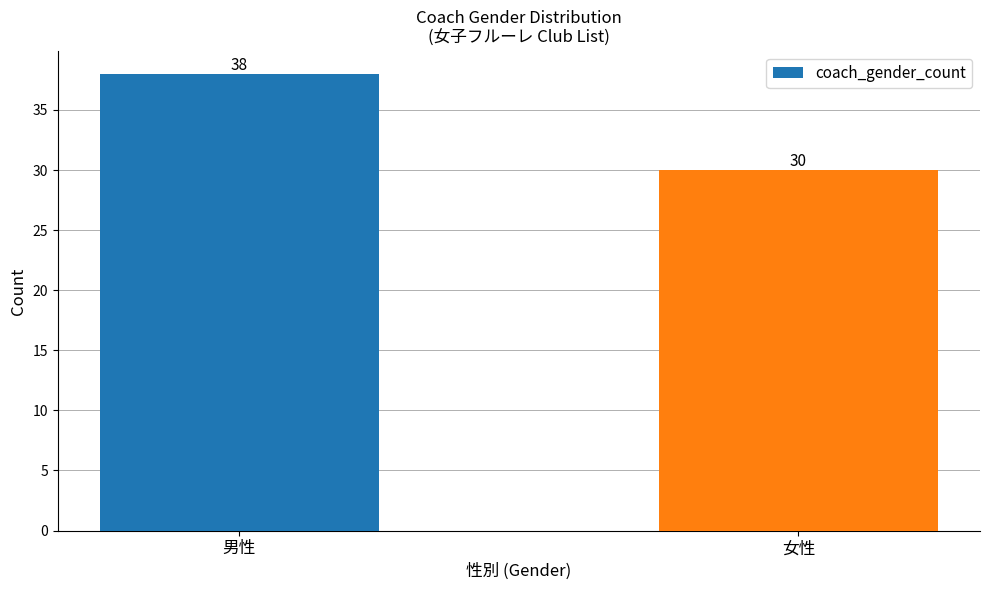

Rank the categories by value from highest to lowest.

男性, 女性